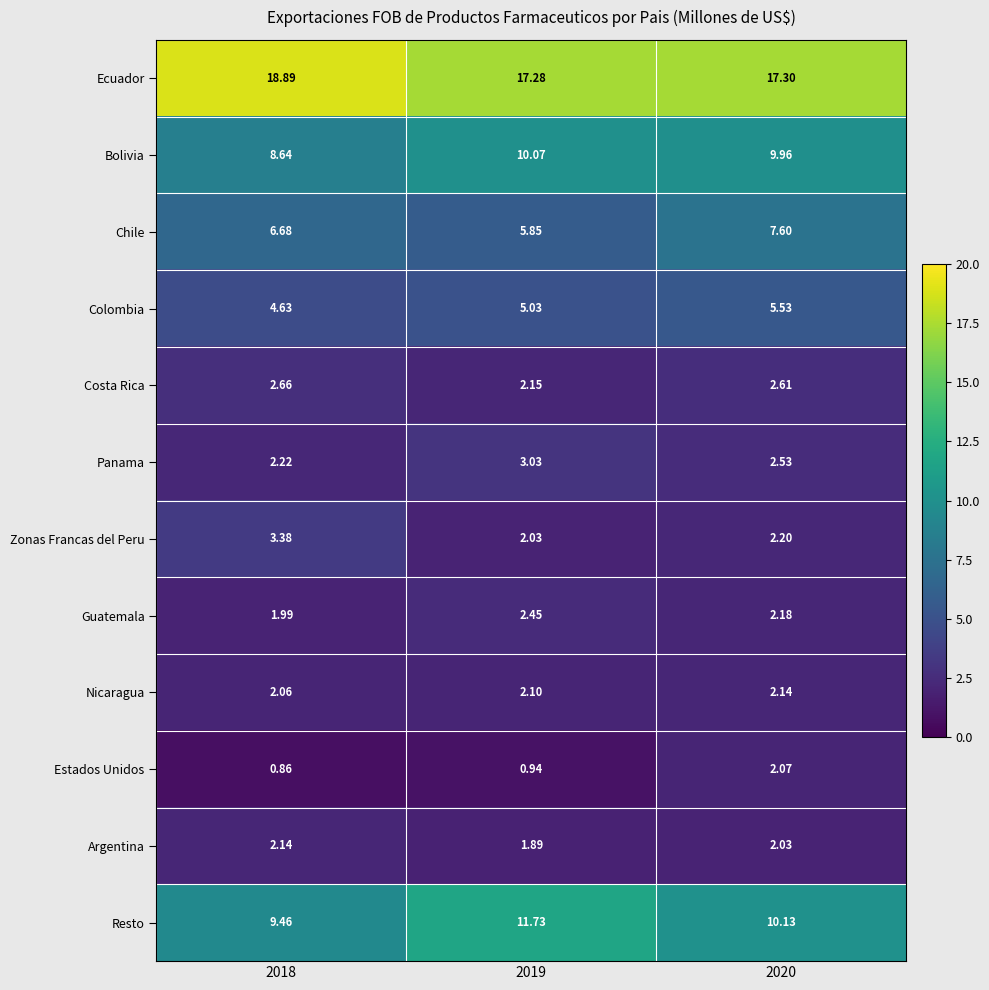

Which series has the largest total across all categories?

Ecuador